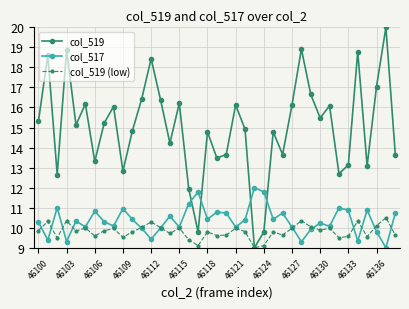

What is the maximum value for col_517?

12.0